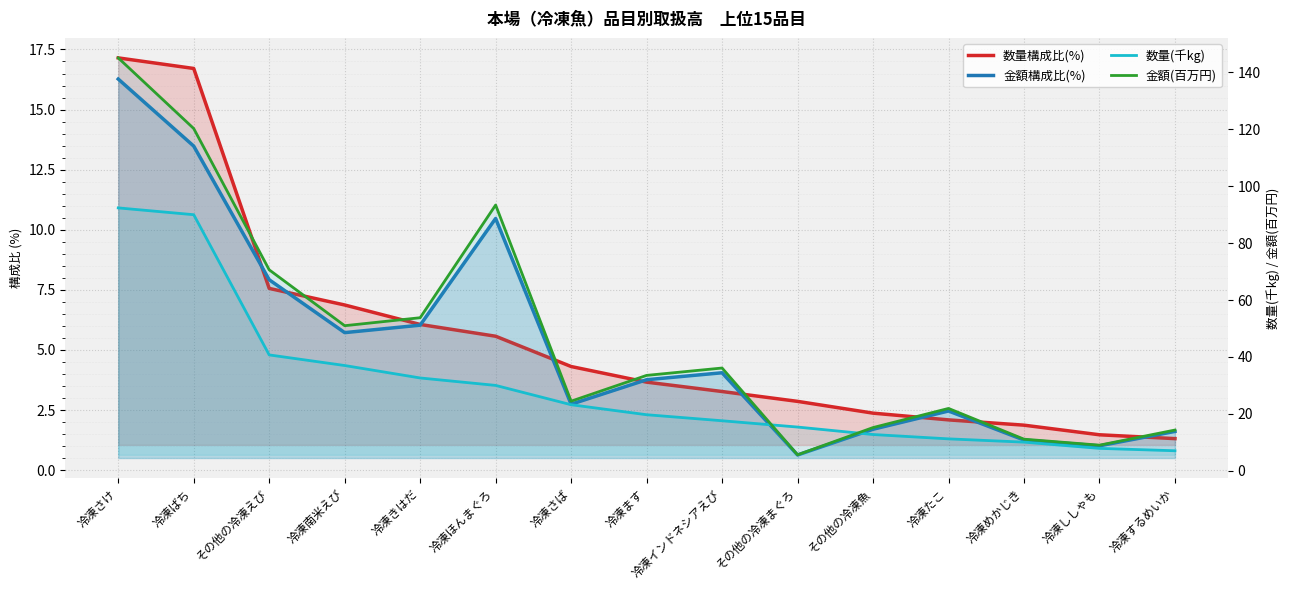

What is the spread (max minus min) of values at 冷凍ます?

29.9